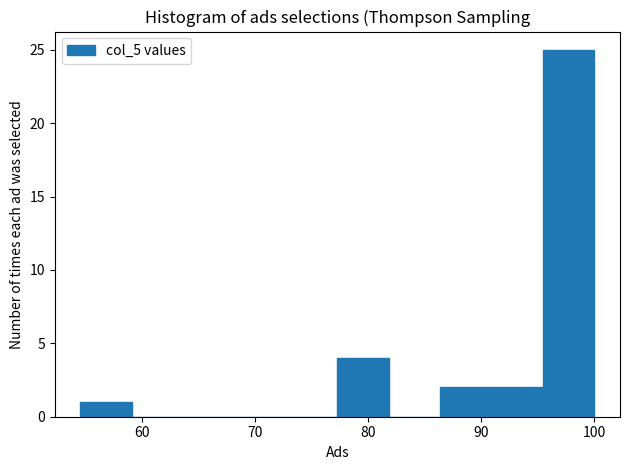

Reading left to right, transcribe this chart: for each bar, give the range it covers on the x-axis and its height. Neither the bar edges nor the heights are printed on the chart, so give them approximately, as read against the axes.

55 to 59: 1
59 to 64: 0
64 to 68: 0
68 to 73: 0
73 to 77: 0
77 to 82: 4
82 to 86: 0
86 to 91: 2
91 to 95: 2
95 to 100: 25